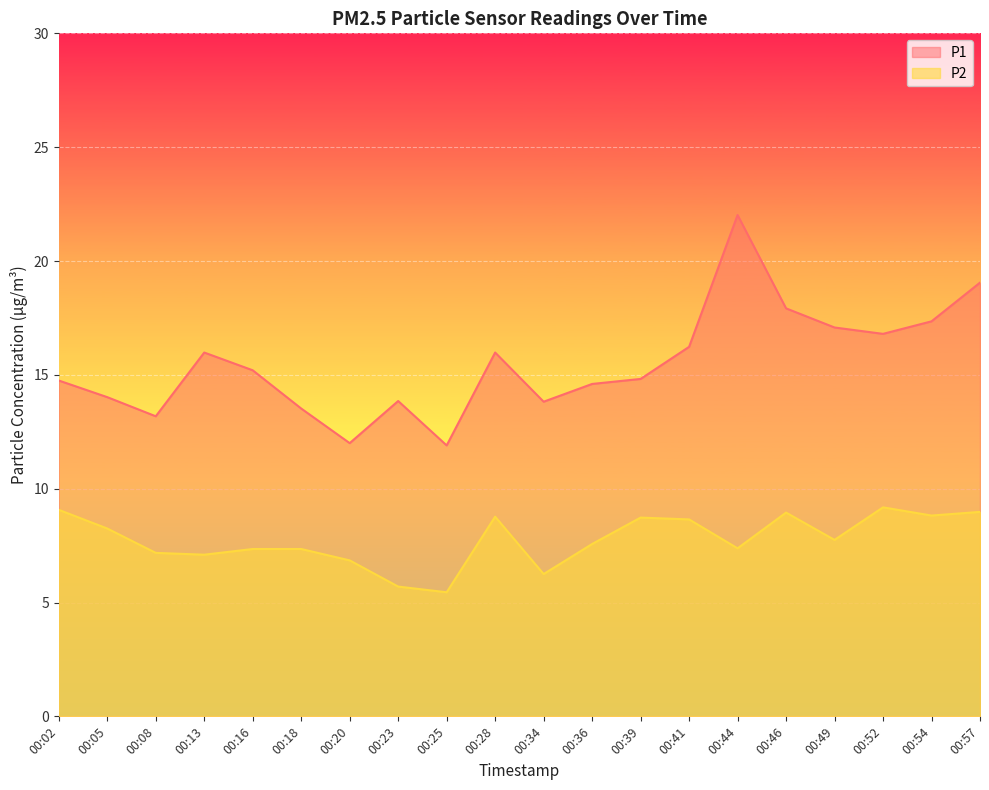

What is the greatest value displayed?

22.0